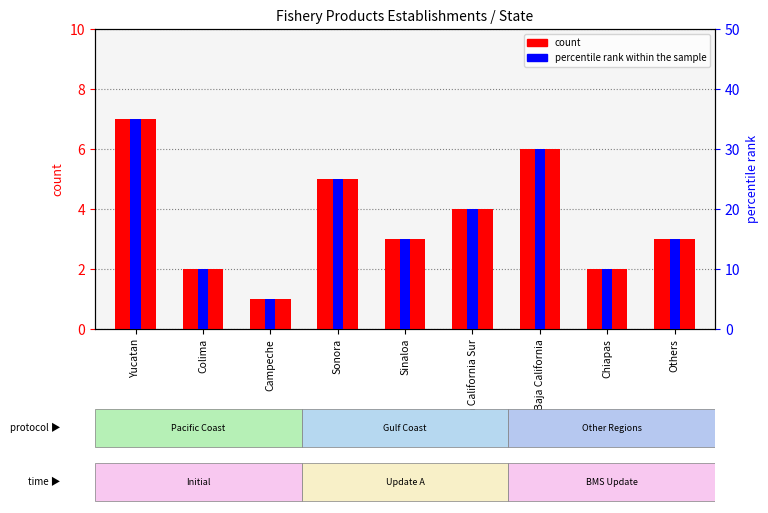

Where is count nearest to the value 4?

Baja California Sur